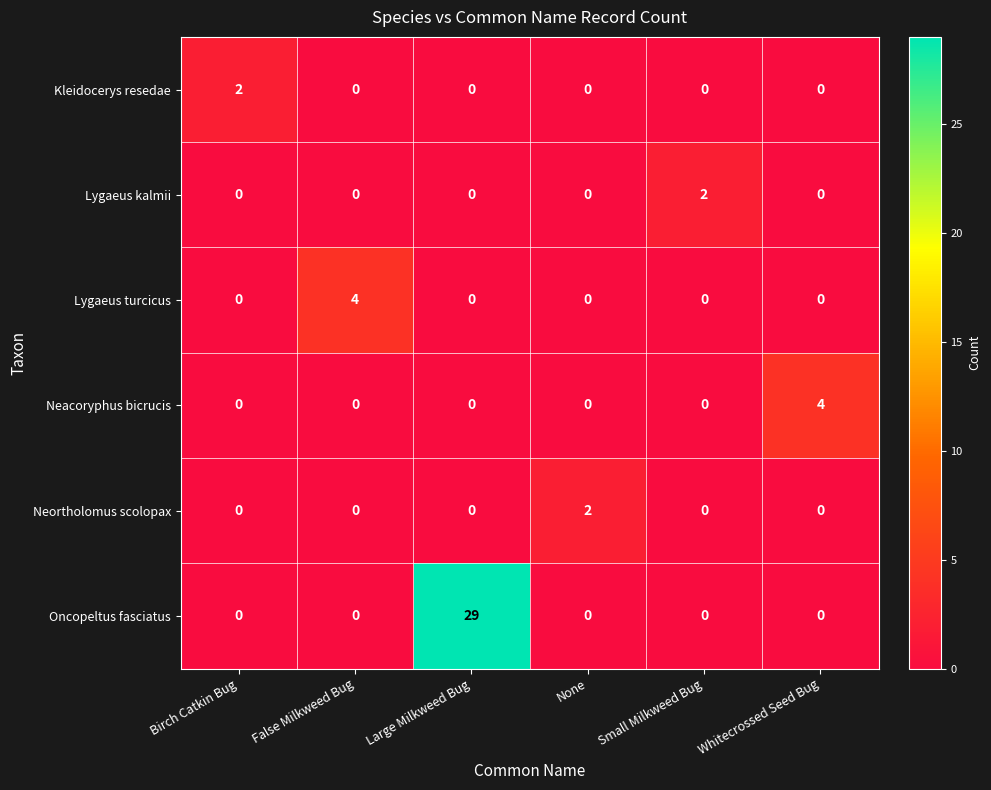

At which category is the sum across all series the highest?

Large Milkweed Bug